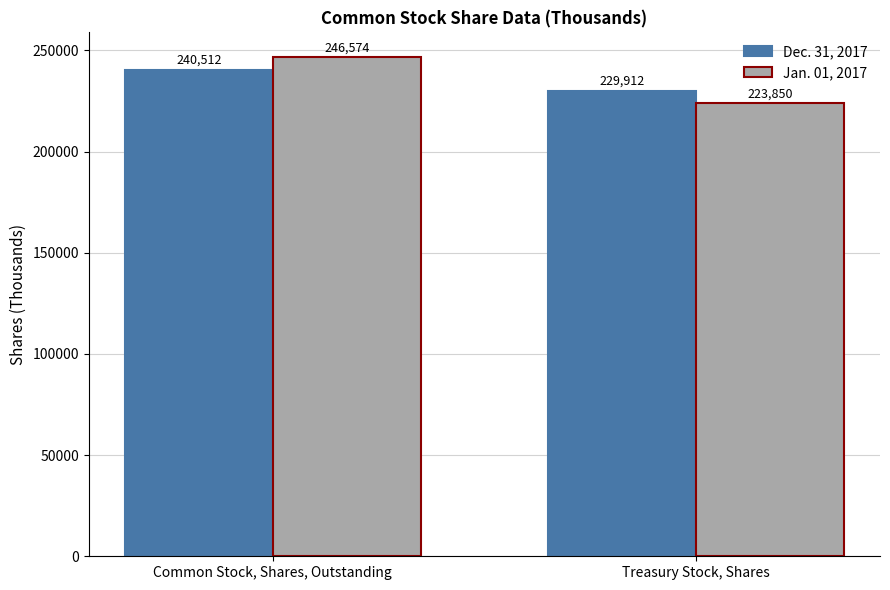

What is the sum of the Jan. 01, 2017 values at Common Stock, Shares, Outstanding and Treasury Stock, Shares?

470424